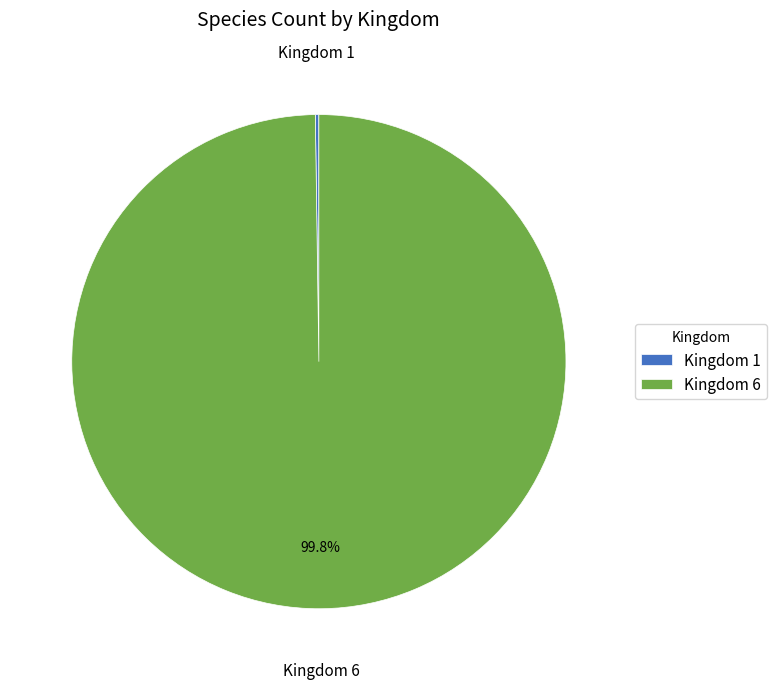

Which slice is the largest?

Kingdom 6